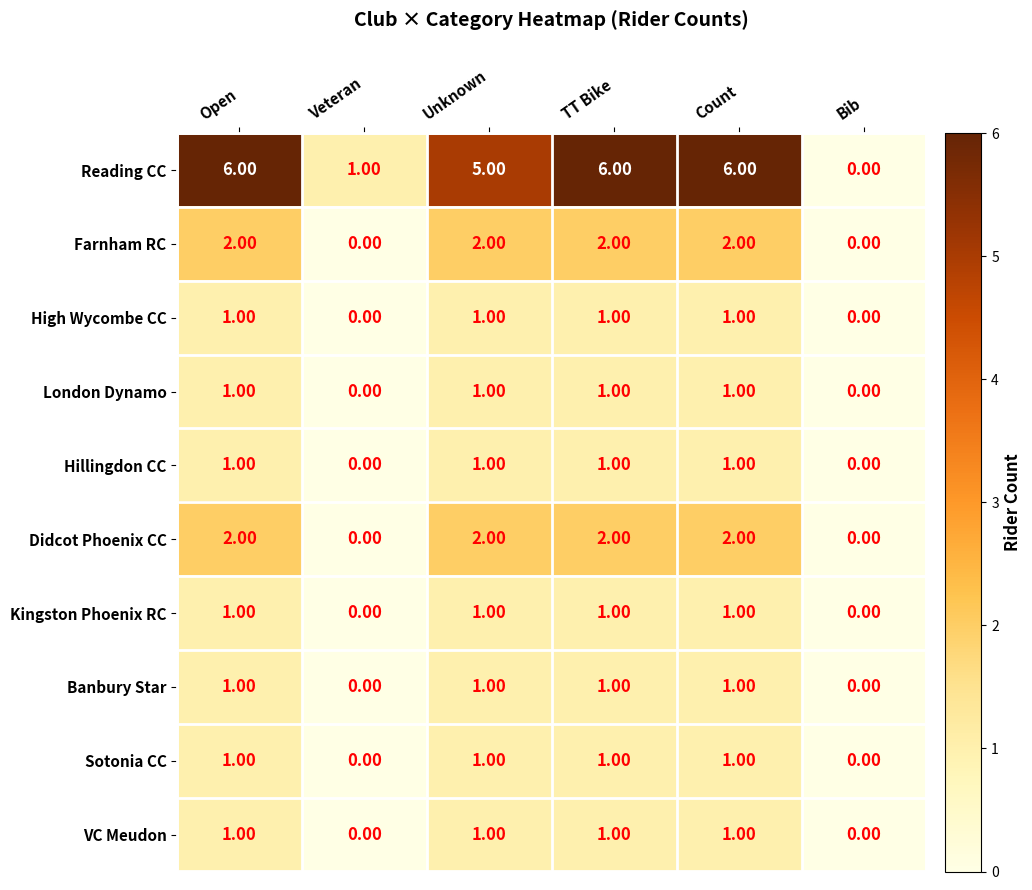

Count the number of data series in this chart.

10